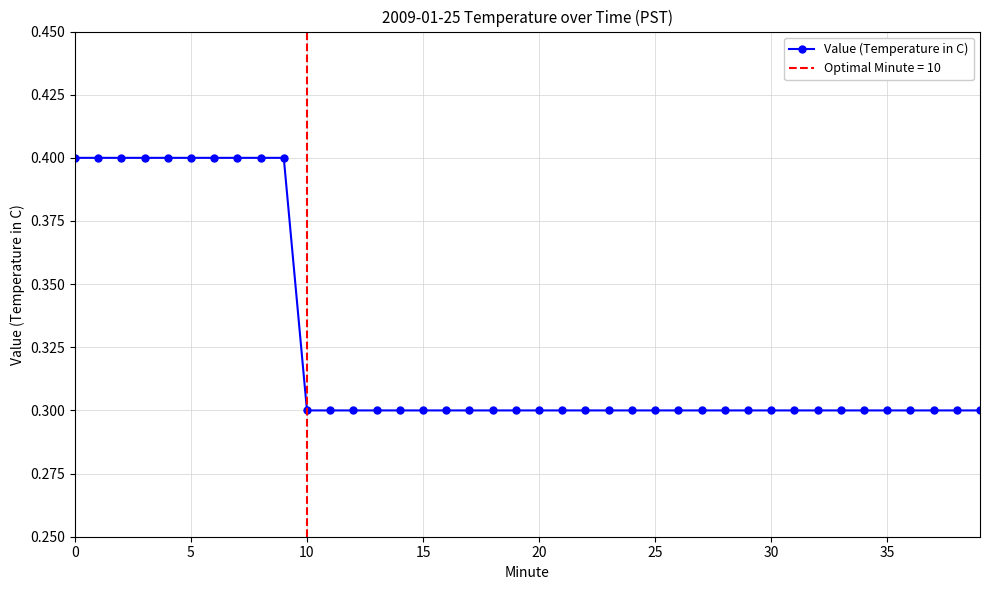

What is the difference between the second highest and minimum values?

0.1